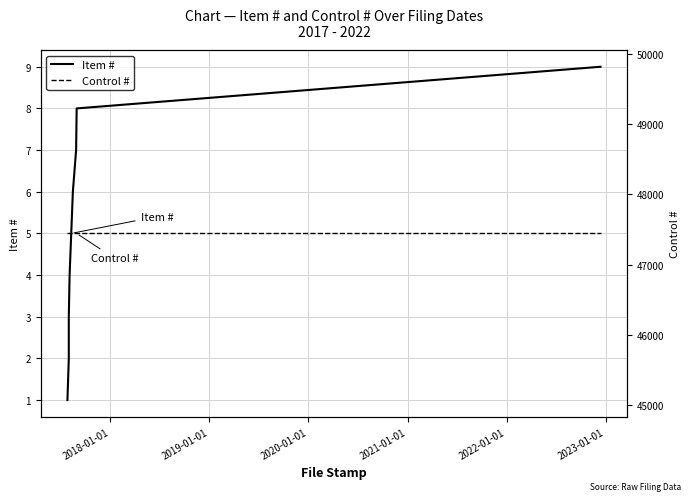

Does the chart display data point markers on the line(s)?

No